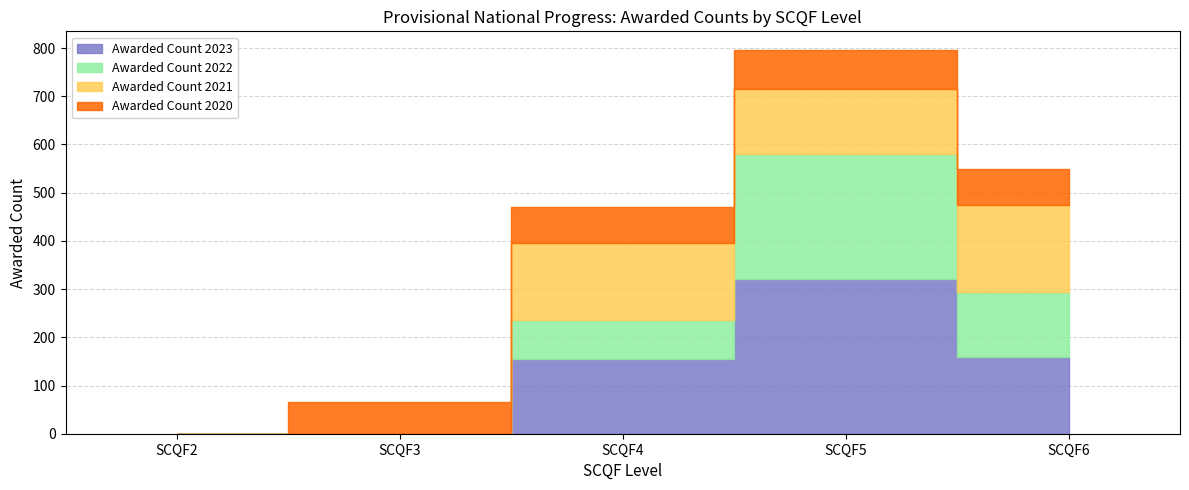

The Awarded Count 2020 series shows 51 at SCQF6. True or false?

False